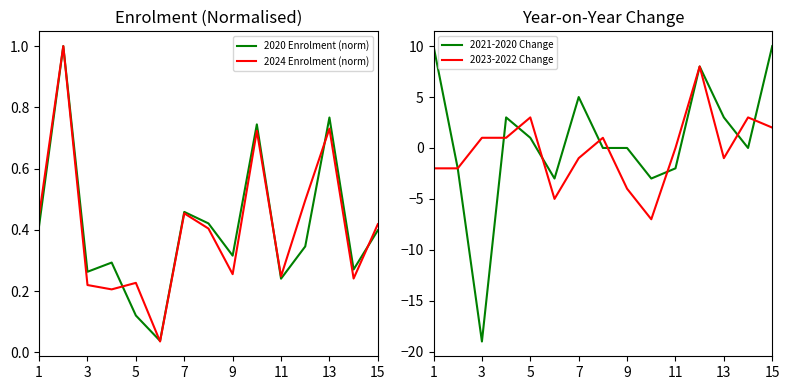

Is it true that 2023-2022 Change equals -1 at 7?

True